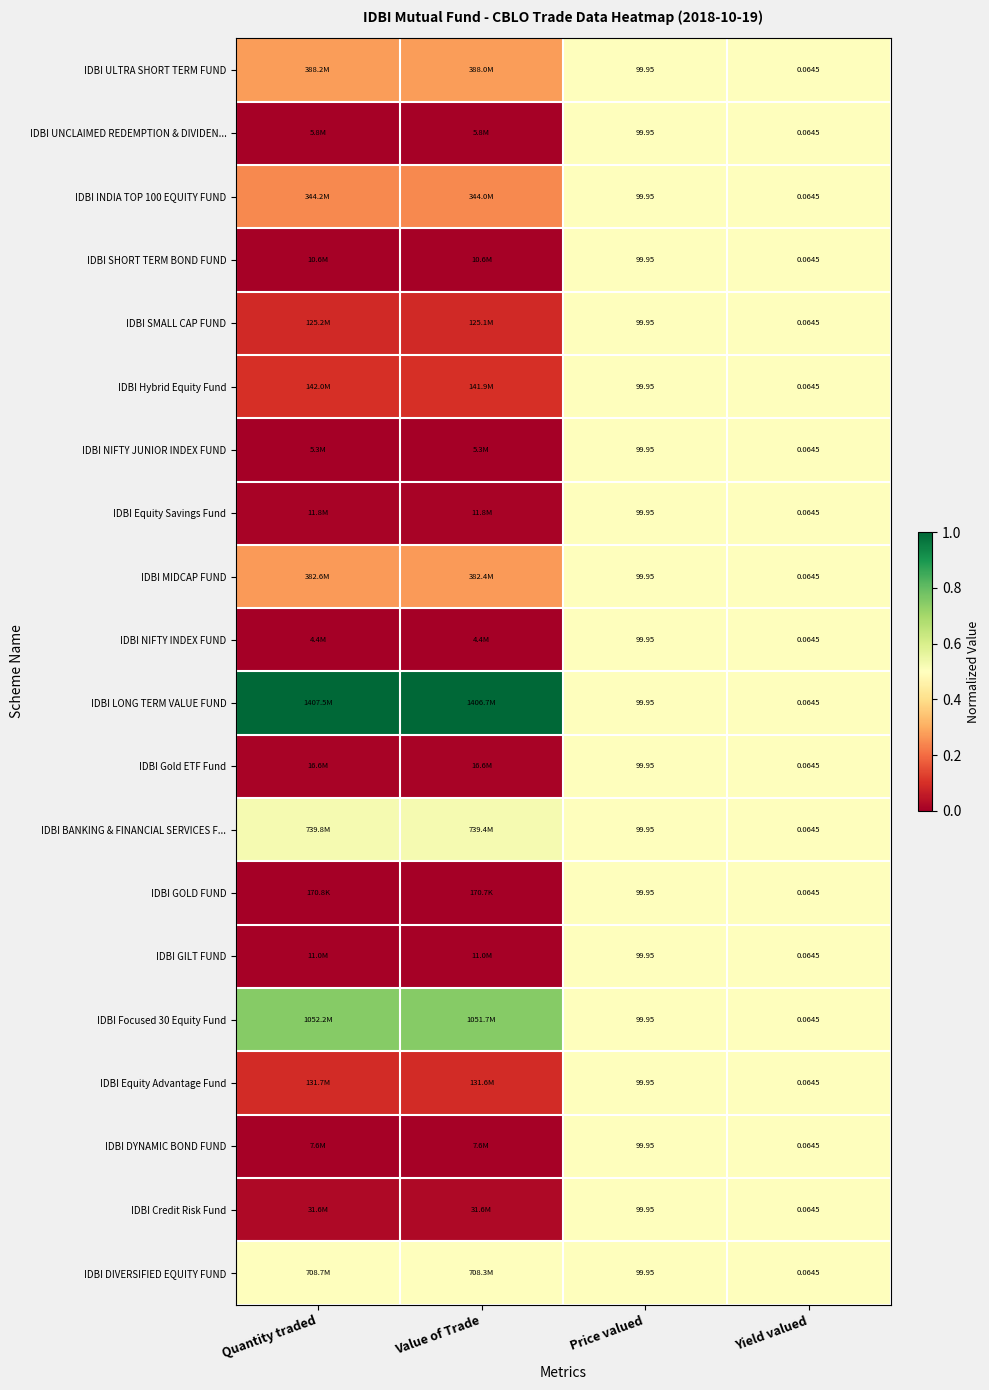

Which series has the largest total across all categories?

IDBI LONG TERM VALUE FUND